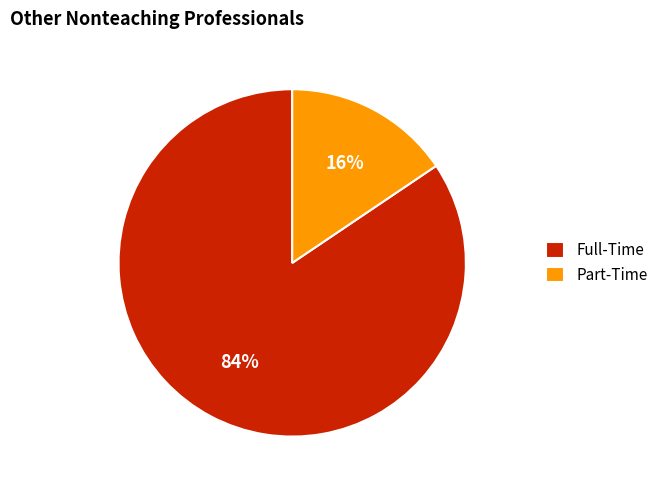

What is the largest slice in the pie chart?

Full-Time